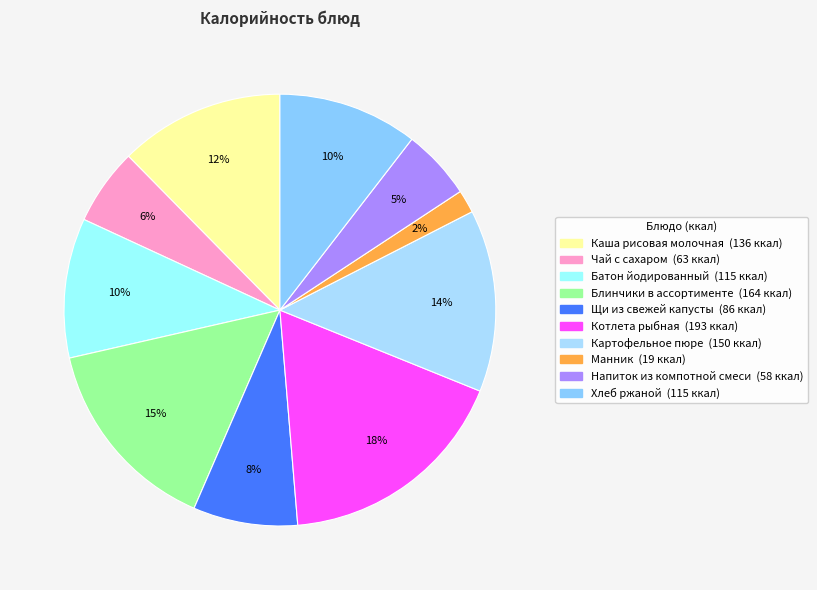

Count the number of slices in the pie.

10